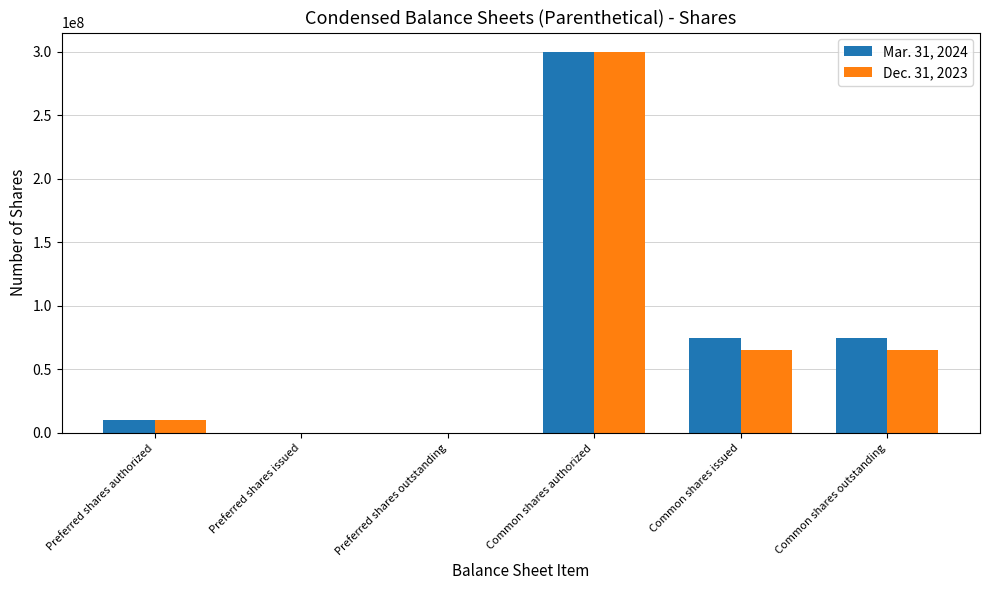

At which category is the sum across all series the highest?

Common shares authorized